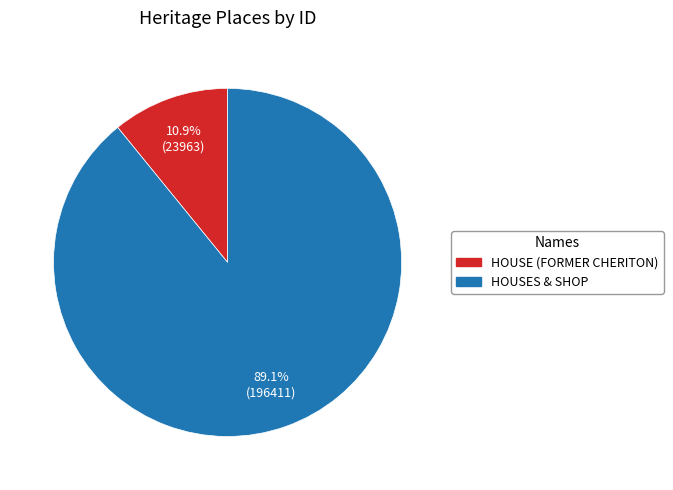

To the nearest percent, what is the difference between the largest and smallest slice percentages?

78%